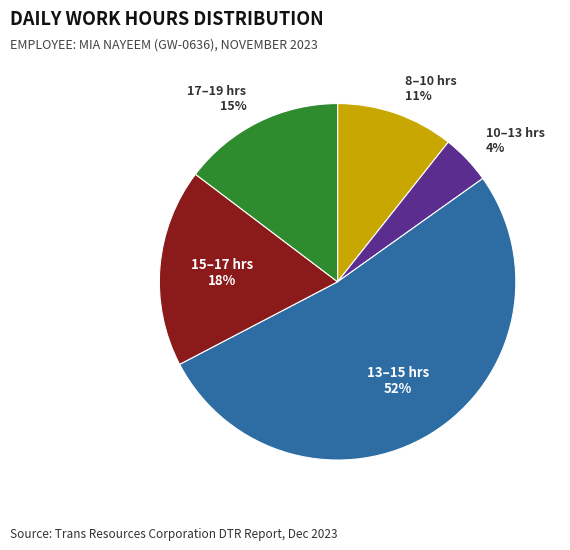

Is there any slice that represents more than half of the pie?

Yes